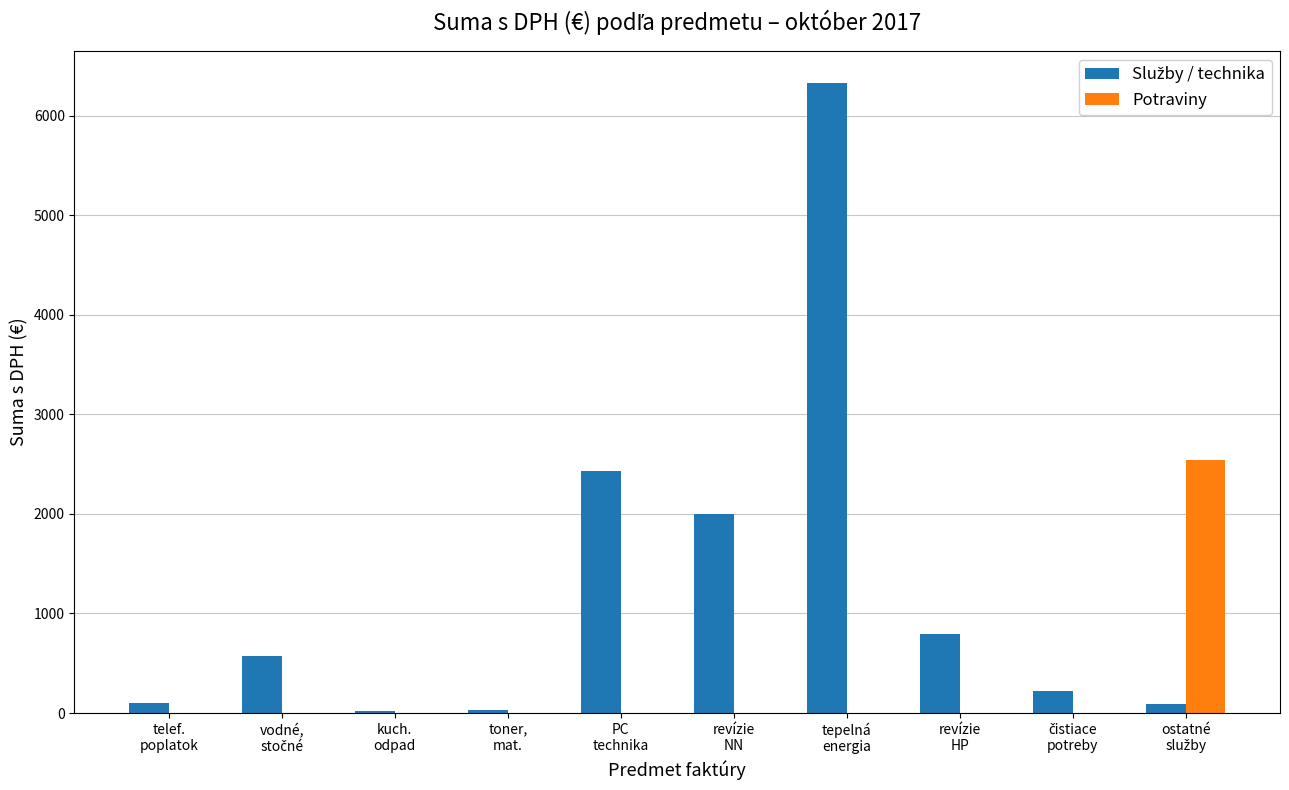

What is the sum of all Potraviny values?

2543.4